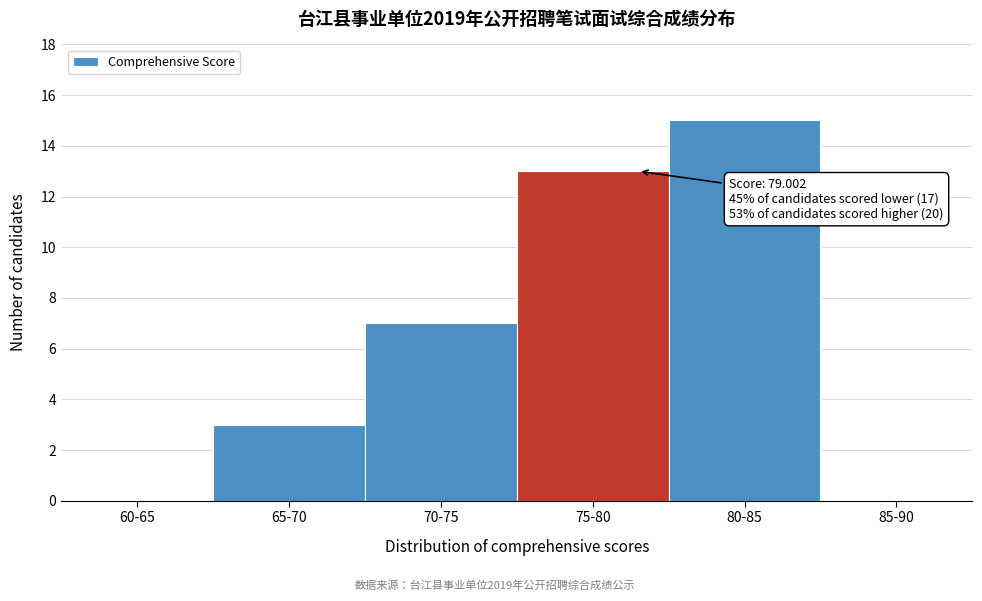

Reading right to left, extract all data points from this chart.

85-90=0	80-85=15	75-80=13	70-75=7	65-70=3	60-65=0